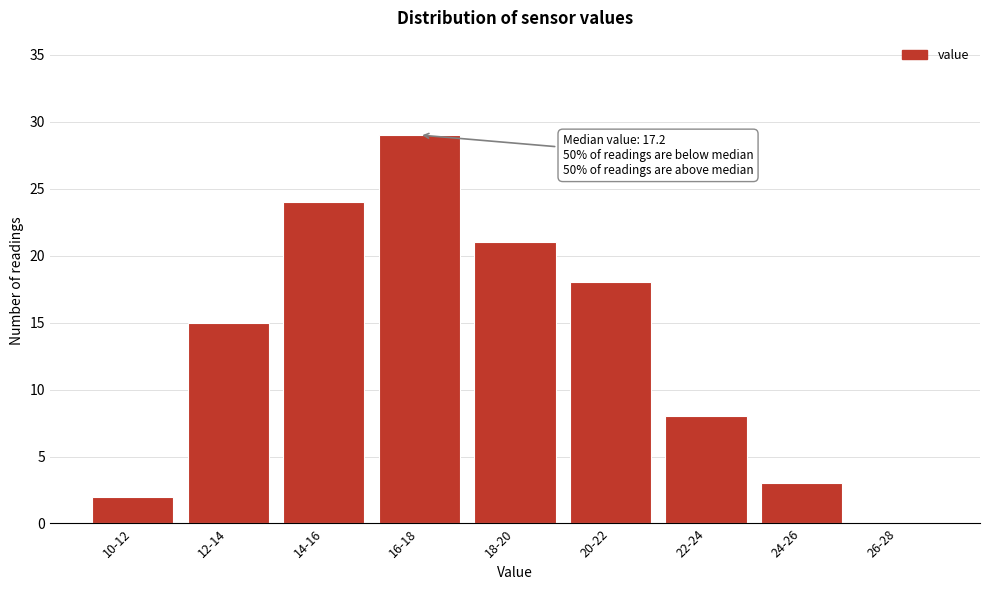

Reading right to left, list all the values displayed in this chart.

26-28=0	24-26=3	22-24=8	20-22=18	18-20=21	16-18=29	14-16=24	12-14=15	10-12=2